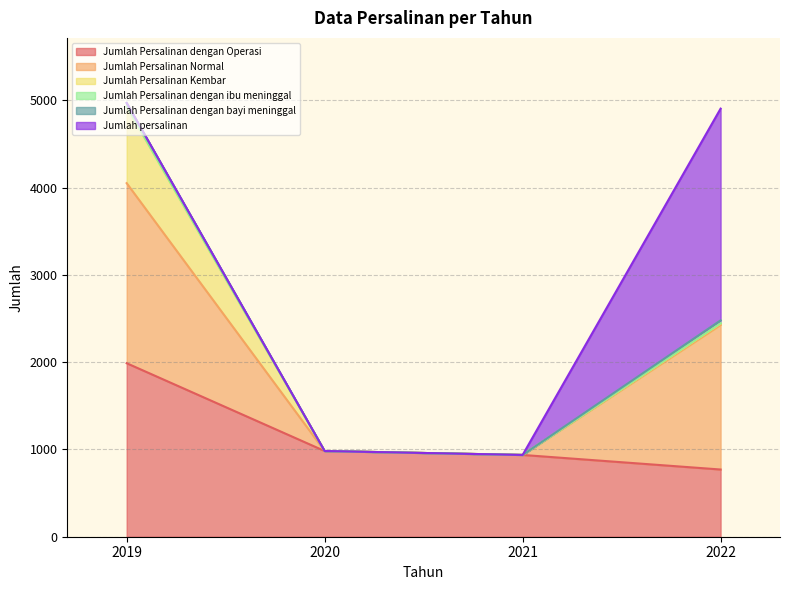

Count the Jumlah Persalinan dengan bayi meninggal values in the range 0 to 40.

4